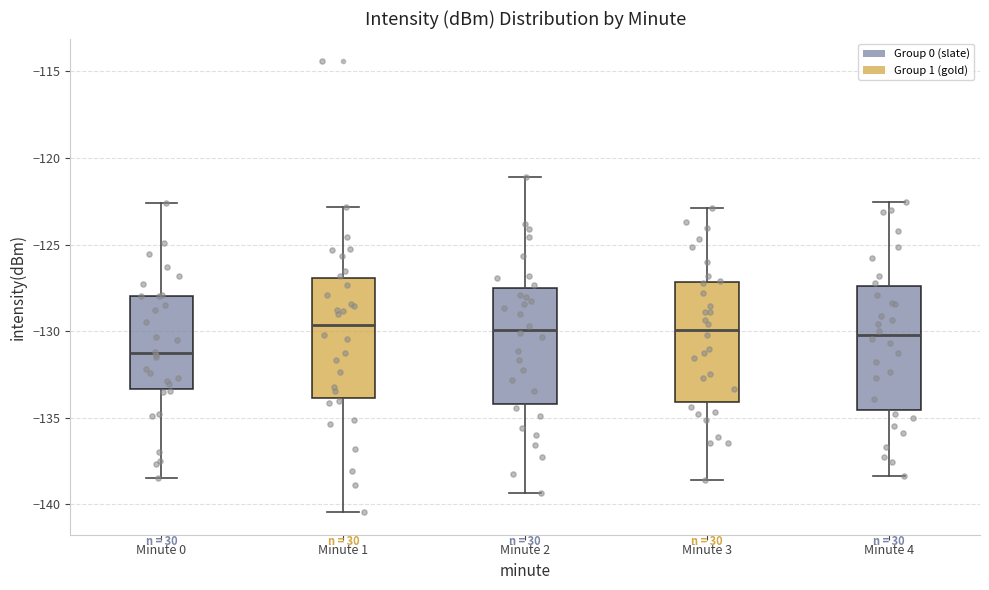

Where is the lower edge of the box for Minute 3 on the y-axis? The values are not printed on the chart, so give them approximately, as read against the axis.

-134.0